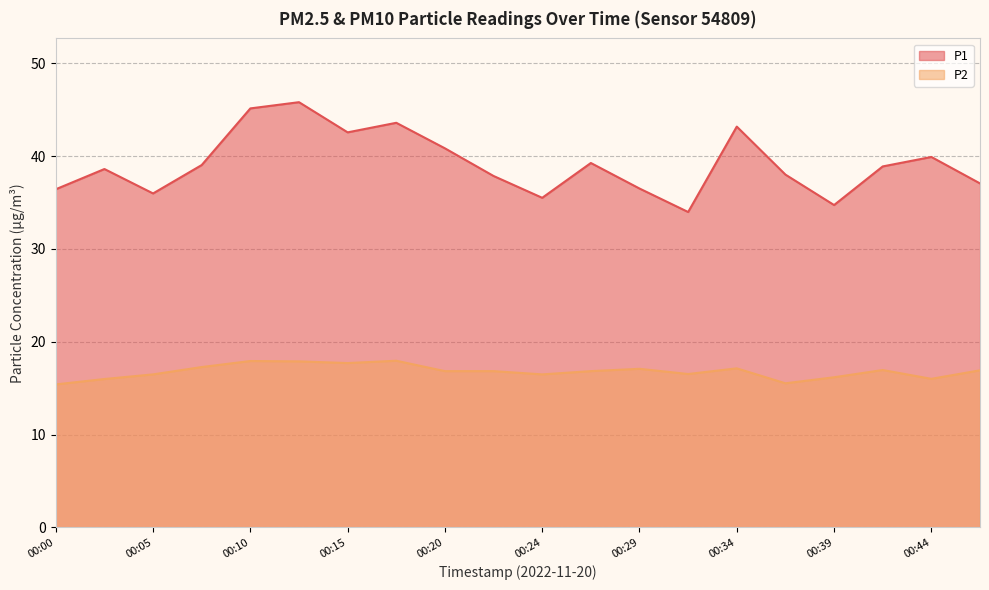

What are all the series names shown in the legend?

P1, P2